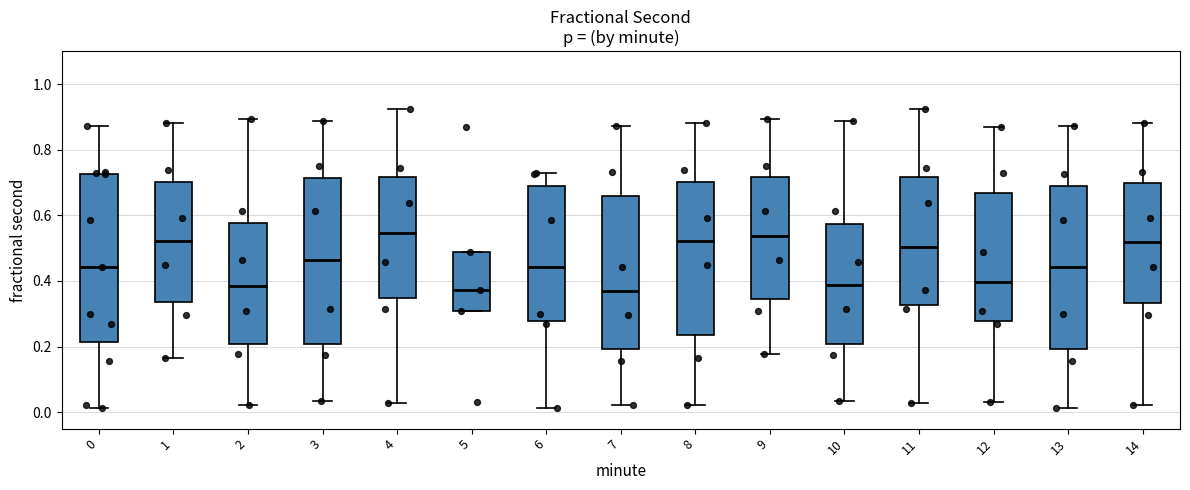

Where is the upper edge of the box at x = 7 on the y-axis? The values are not printed on the chart, so give them approximately, as read against the axis.

0.66